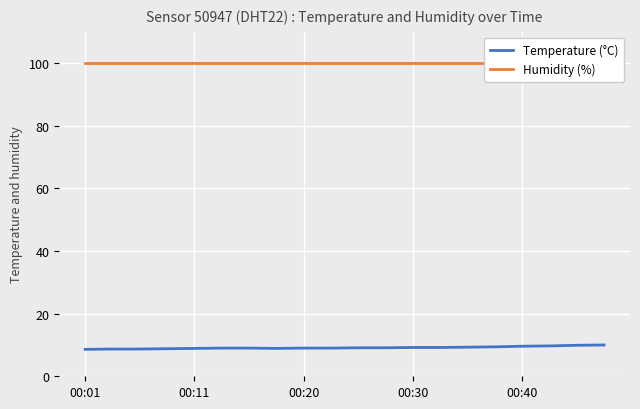

What is the sum of all Humidity (%) values?

1998.0